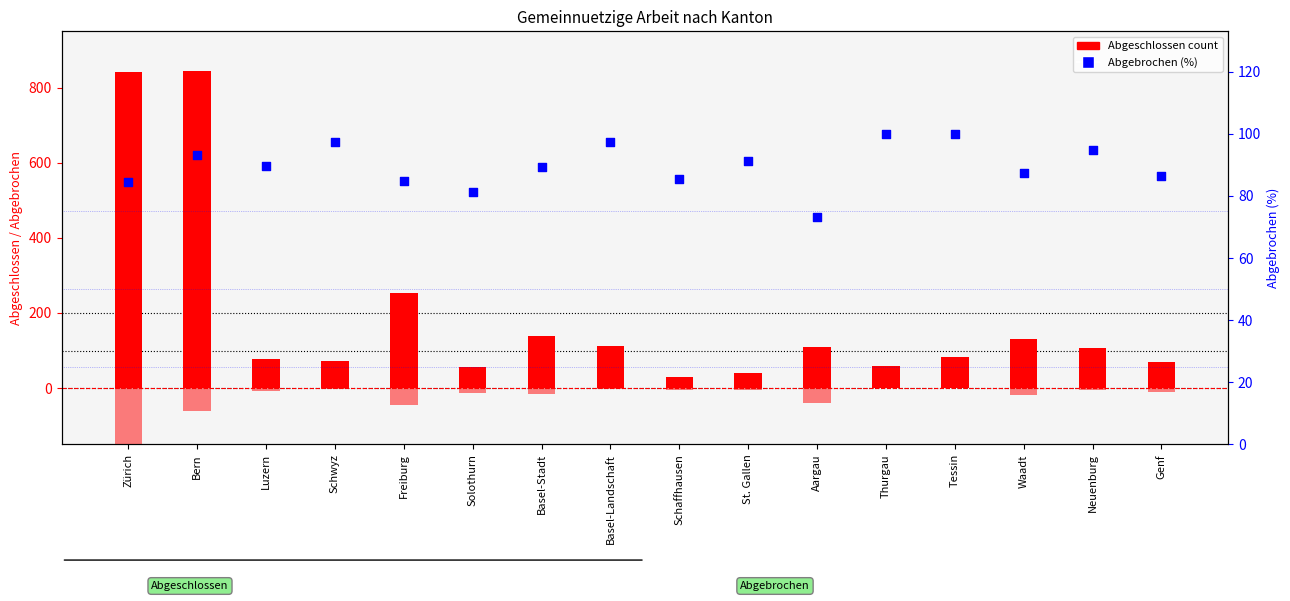

At how many categories does at least one series exceed 551?

2